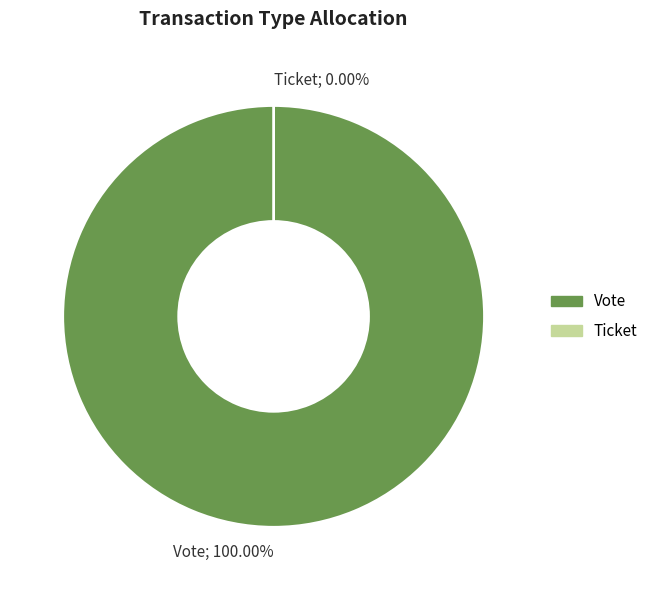

To the nearest percent, what is the average slice percentage?

50%